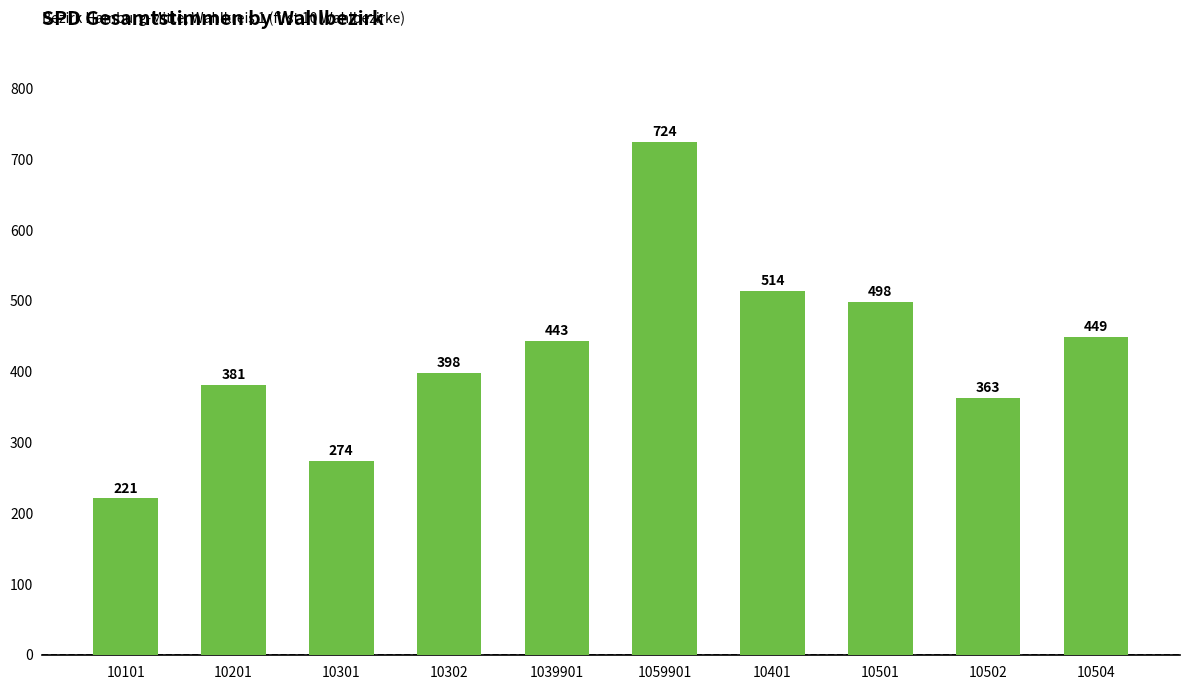

What is the difference between the second highest and second lowest values?

240